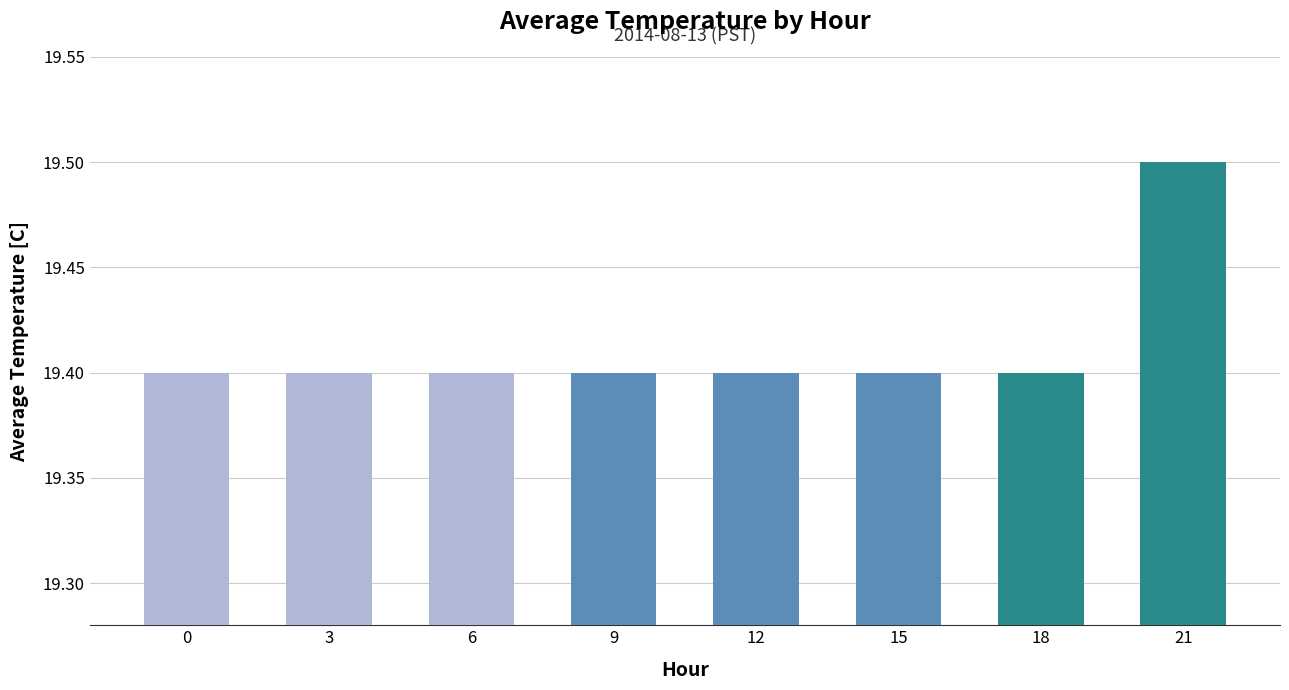

Approximately how many times larger is the value at 12 compared to 0?

1.0